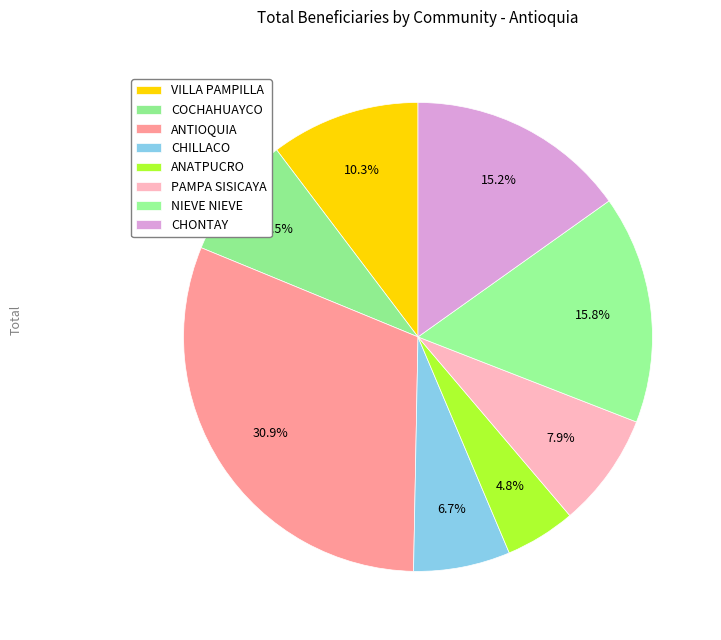

Does any single category account for the majority?

No